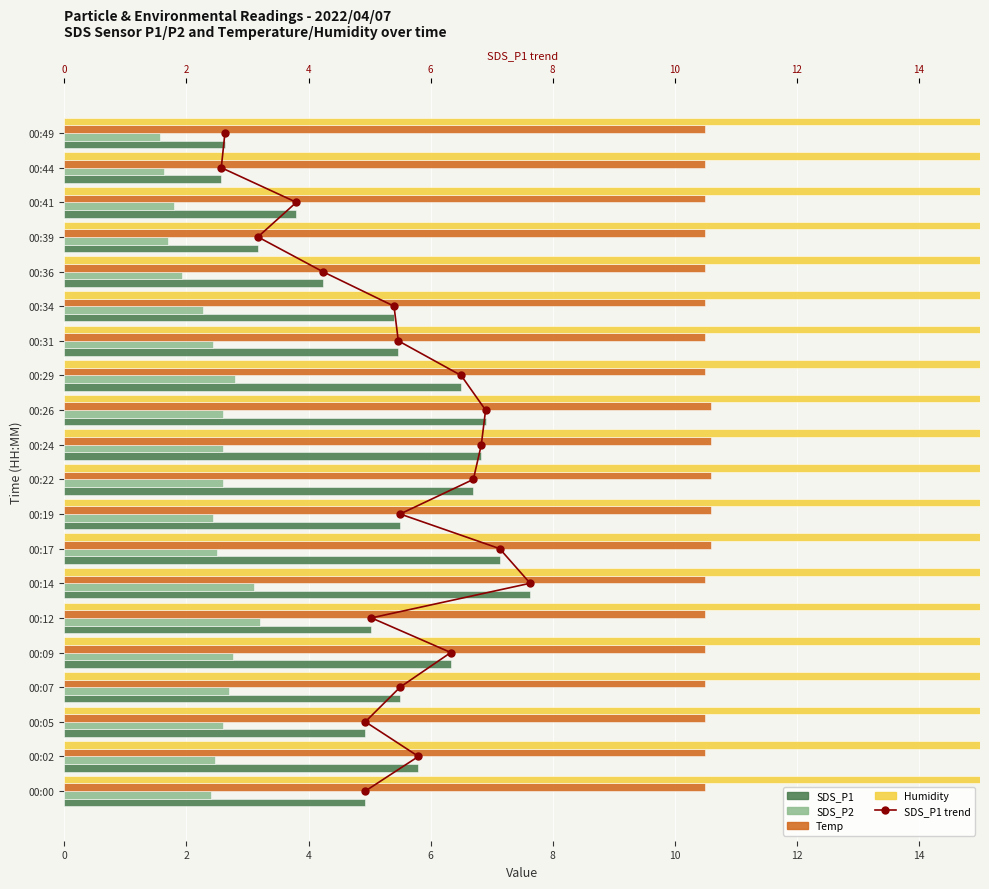

Are the bars grouped side by side (vs. stacked)?

Yes